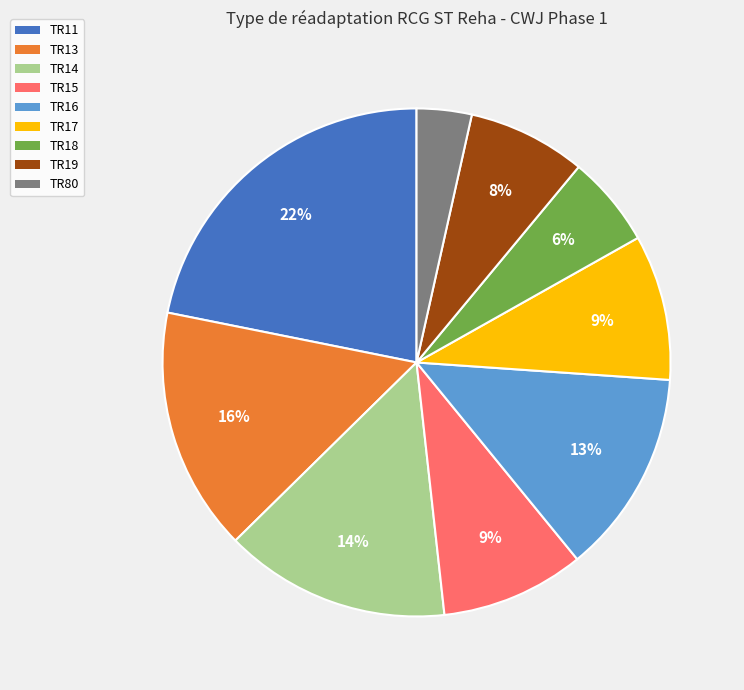

Is there any slice that represents more than half of the pie?

No